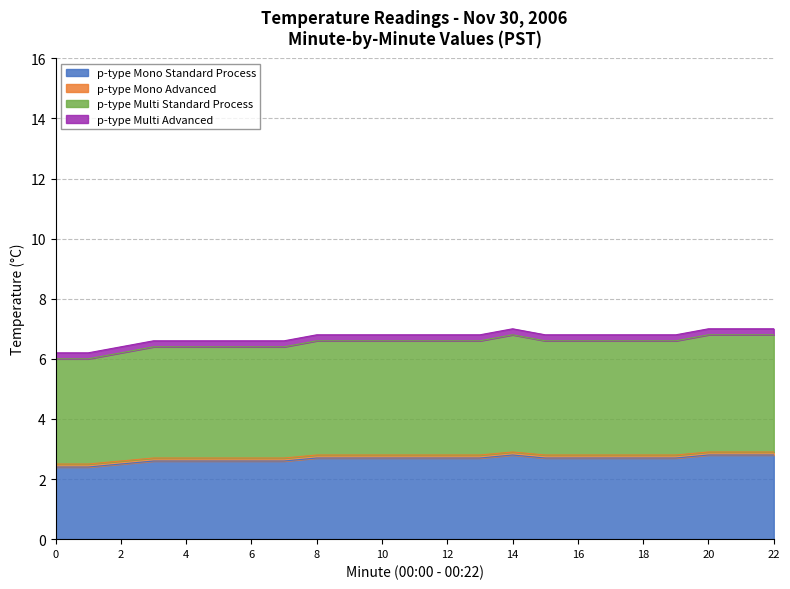

What is the maximum value for p-type Mono Standard Process?

2.8